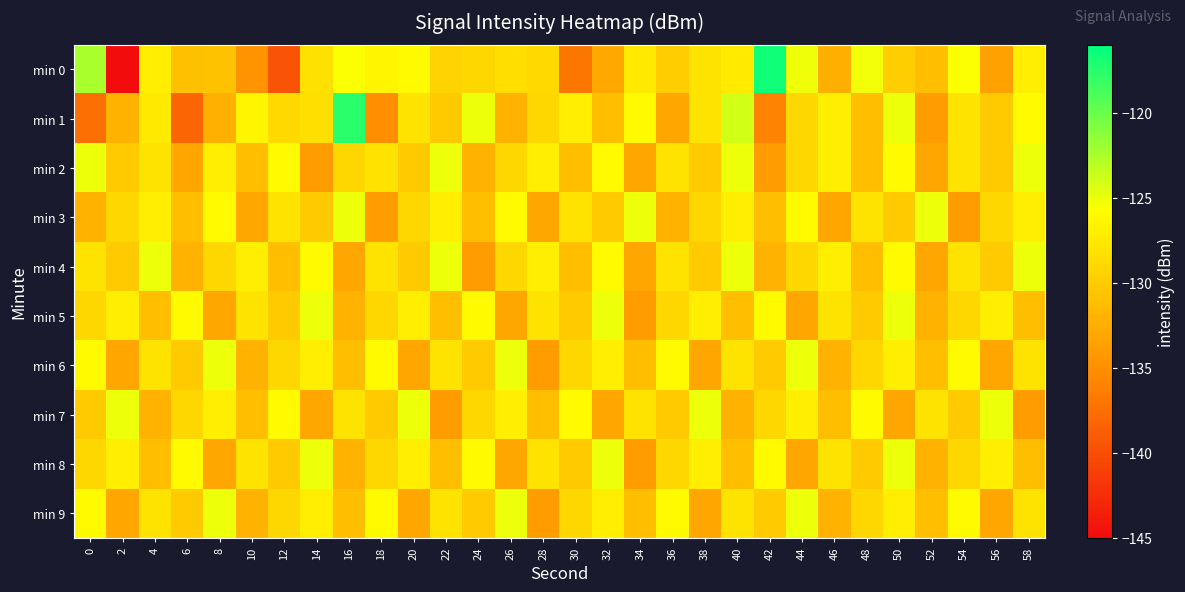

Which series has the largest range (max minus min)?

min 0